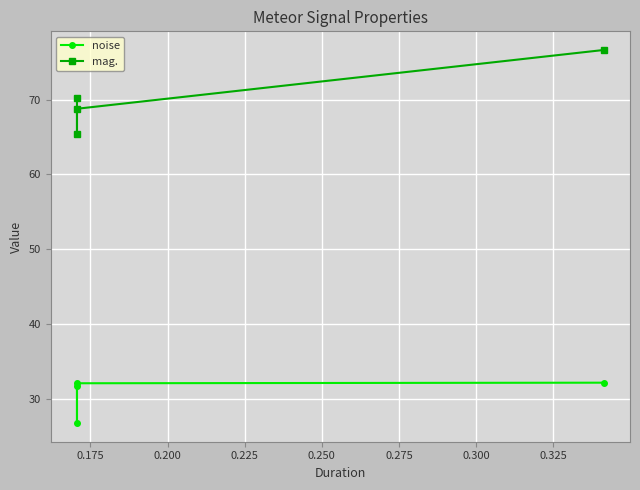

Rank the series by their average value, from highest to lowest.

mag., noise